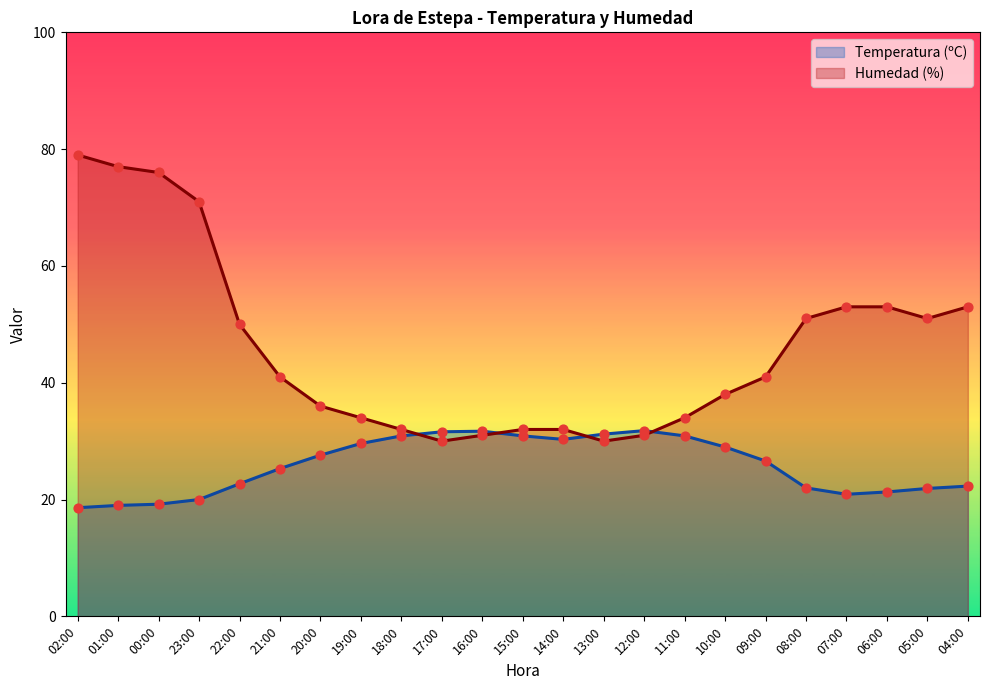

Which series has the largest Y range (max minus min)?

Humedad (%)